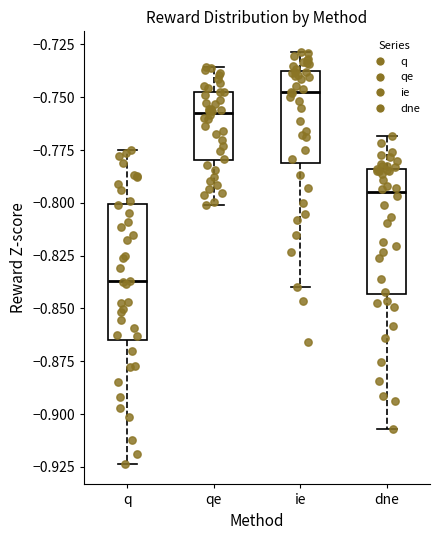

Reading left to right, read every box against the y-axis: the position of its median line, the range the box covers, and the ends of its whiskers. The values are not printed on the chart, so give them approximately, as read against the axis.

q: median -0.835, box -0.865 to -0.800, whiskers -0.925 to -0.775
qe: median -0.760, box -0.780 to -0.750, whiskers -0.800 to -0.735
ie: median -0.750, box -0.780 to -0.740, whiskers -0.840 to -0.730
dne: median -0.795, box -0.845 to -0.785, whiskers -0.905 to -0.770